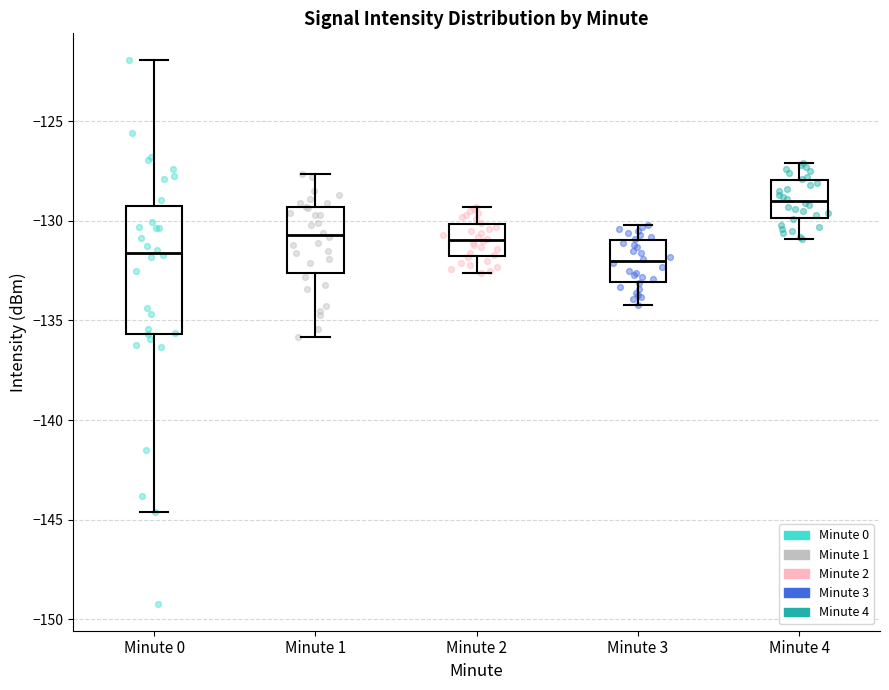

Reading left to right, read every box against the y-axis: the position of its median line, the range the box covers, and the ends of its whiskers. The values are not printed on the chart, so give them approximately, as read against the axis.

Minute 0: median -131.5, box -135.5 to -129.0, whiskers -144.5 to -122.0
Minute 1: median -130.5, box -132.5 to -129.5, whiskers -136.0 to -127.5
Minute 2: median -131.0, box -132.0 to -130.0, whiskers -132.5 to -129.5
Minute 3: median -132.0, box -133.0 to -131.0, whiskers -134.0 to -130.0
Minute 4: median -129.0, box -130.0 to -128.0, whiskers -131.0 to -127.0